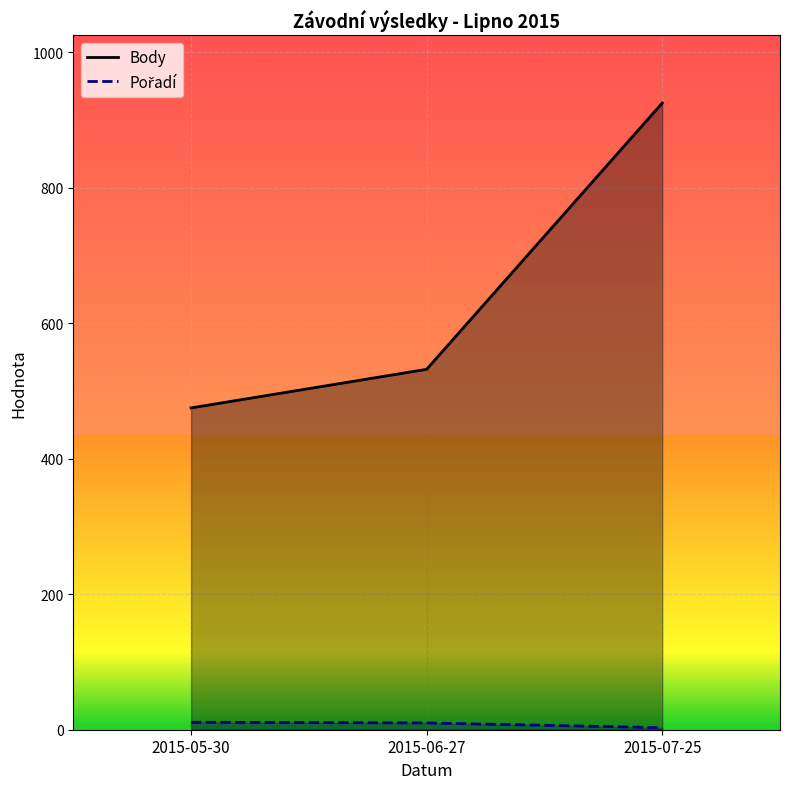

What is the total value across all series at 2015-06-27?

542